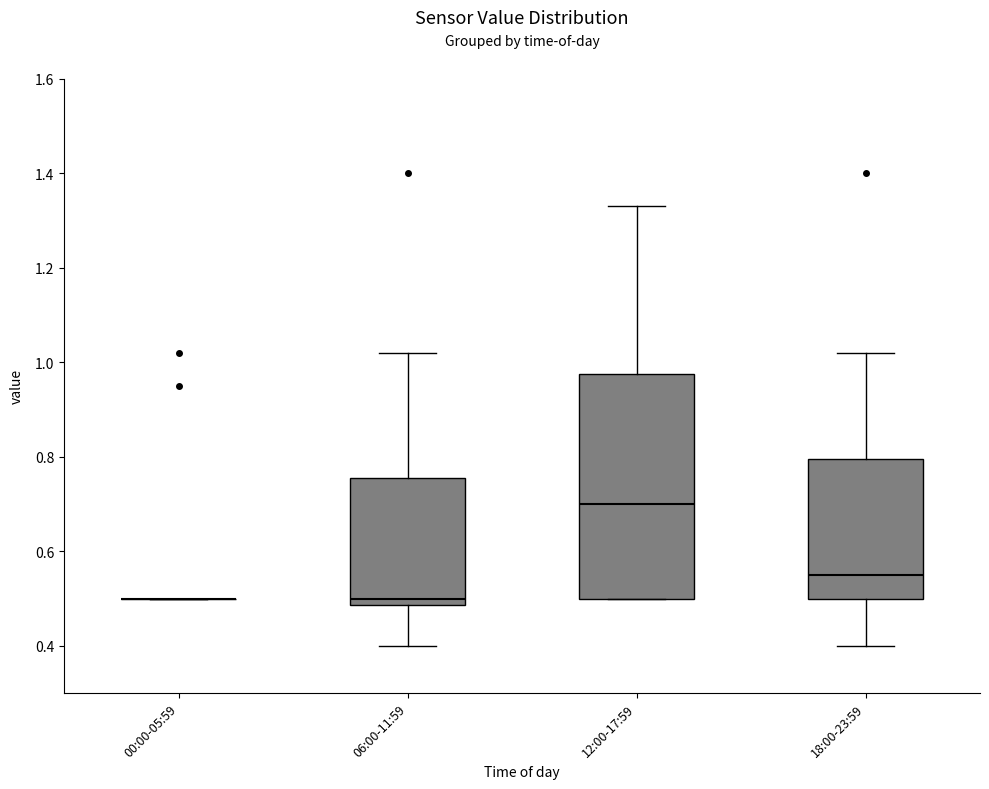

Which box is the tallest, from its lower edge to its upper edge?

12:00-17:59